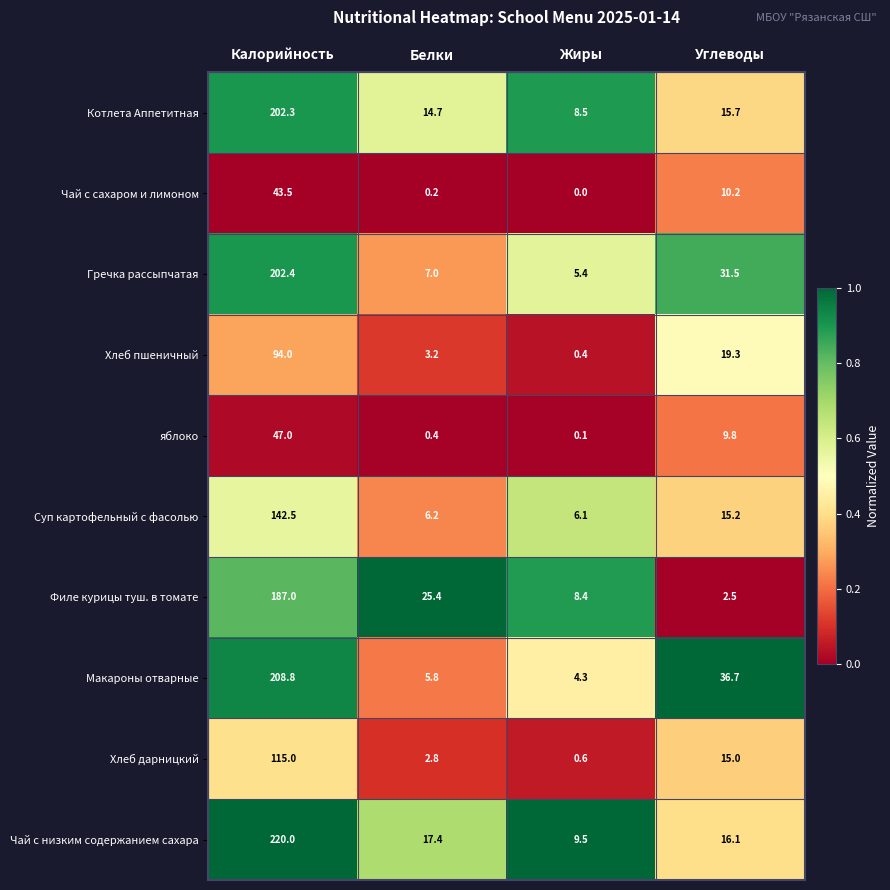

At Калорийность, list the series in order from smallest to largest.

Чай с сахаром и лимоном, яблоко, Хлеб пшеничный, Хлеб дарницкий, Суп картофельный с фасолью, Филе курицы туш. в томате, Котлета Аппетитная, Гречка рассыпчатая, Макароны отварные, Чай с низким содержанием сахара